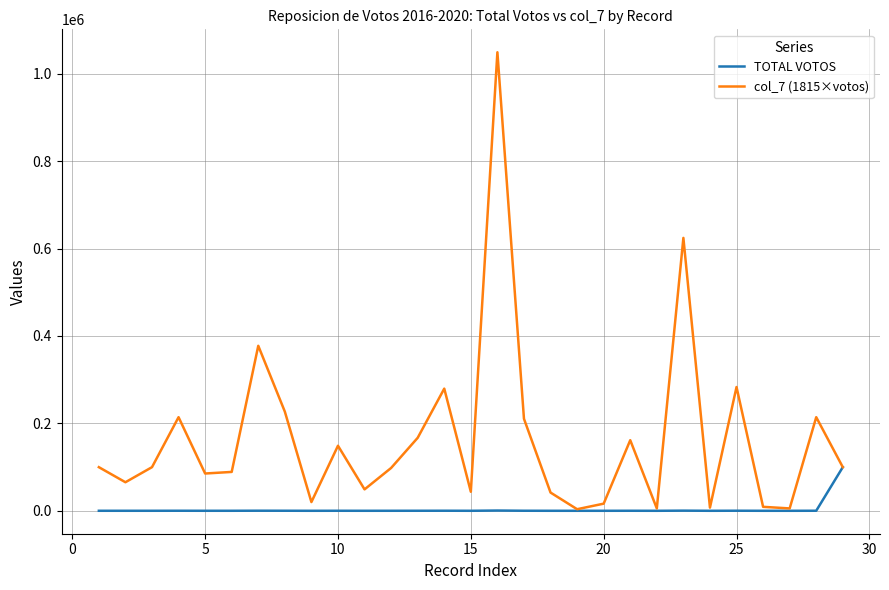

What is the greatest value displayed?

1049070